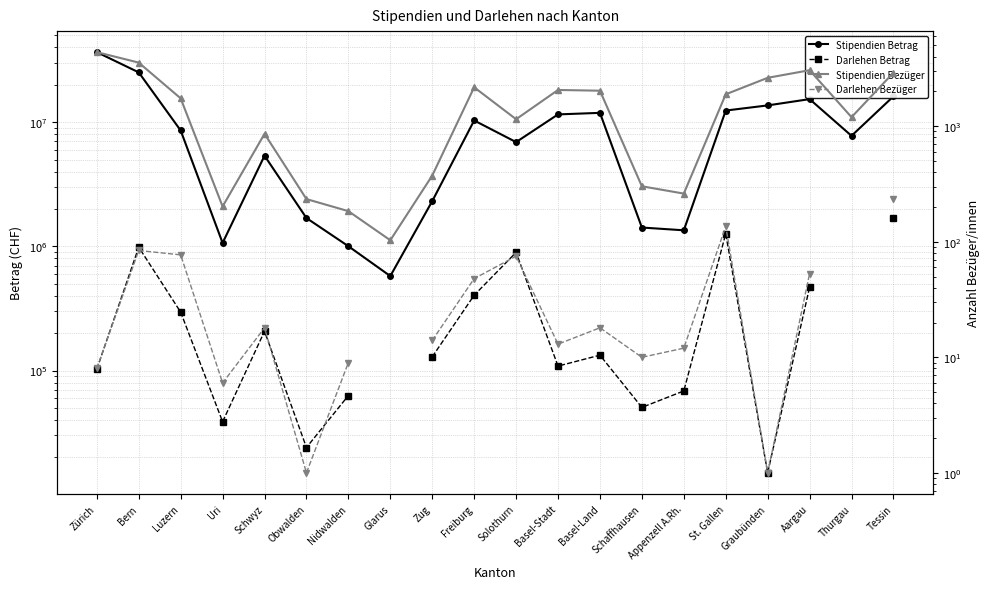

In Stipendien Betrag, how many points are higher than both neighbors (excluding endpoints)?

4